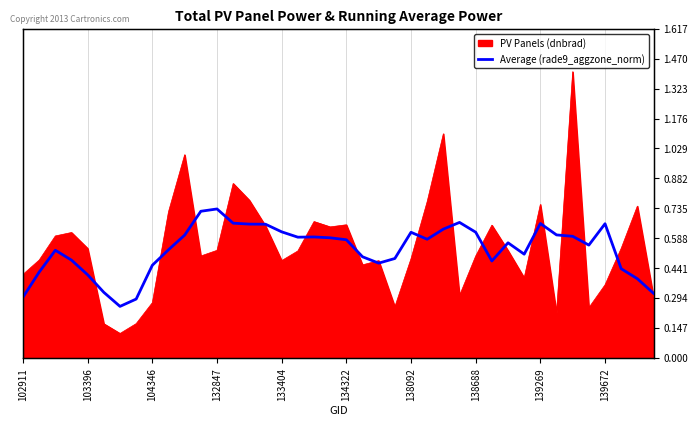

The value at 23 is 0.5. True or false?

True